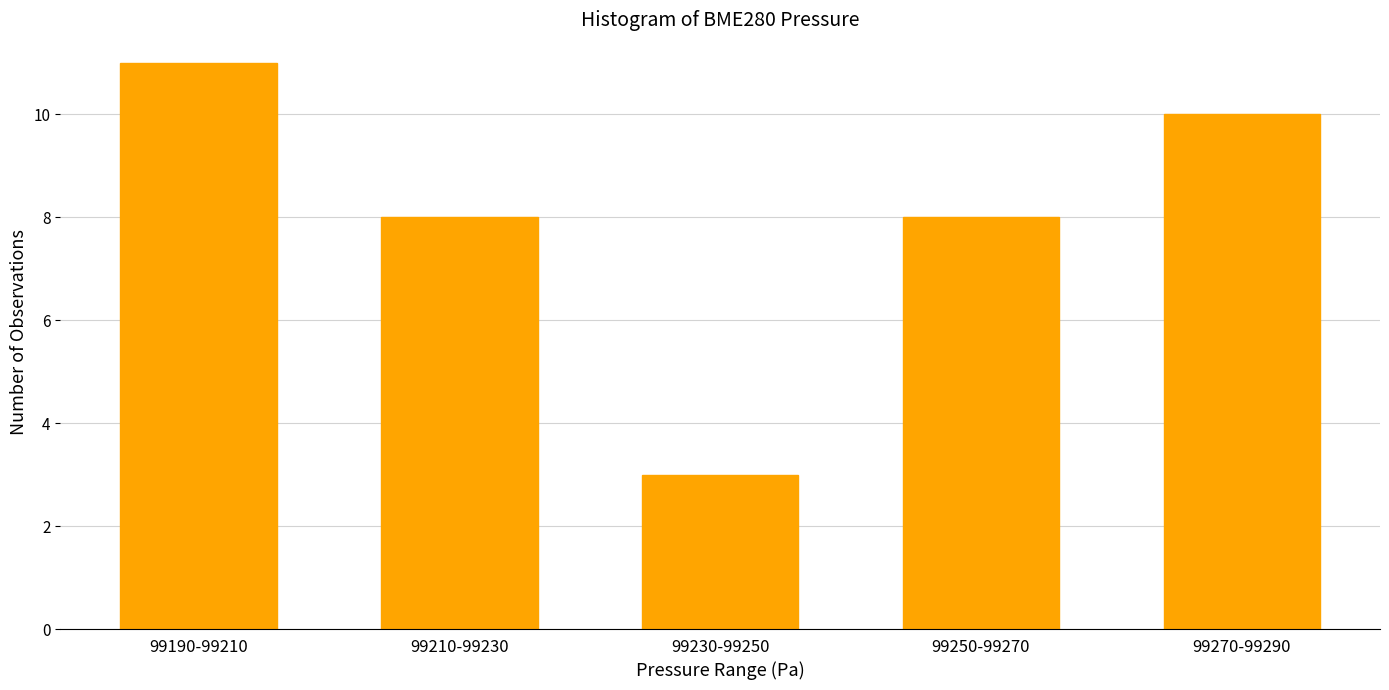

Reading right to left, transcribe all the data shown in this chart.

99270-99290=10	99250-99270=8	99230-99250=3	99210-99230=8	99190-99210=11